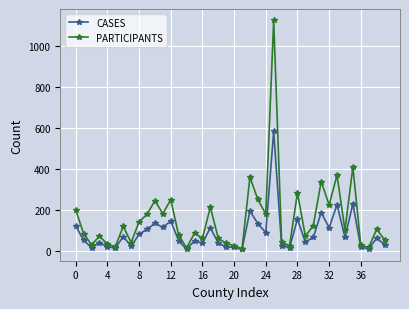

Rank the series by their average value, from lowest to highest.

CASES, PARTICIPANTS